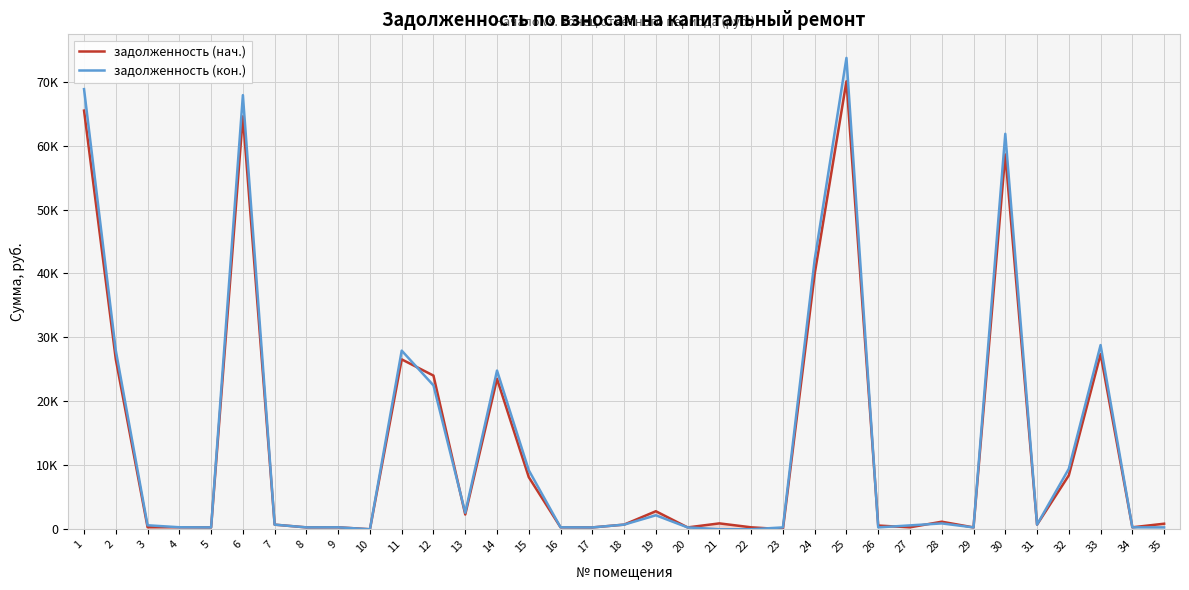

Which has a higher value, 13 or 8?

13